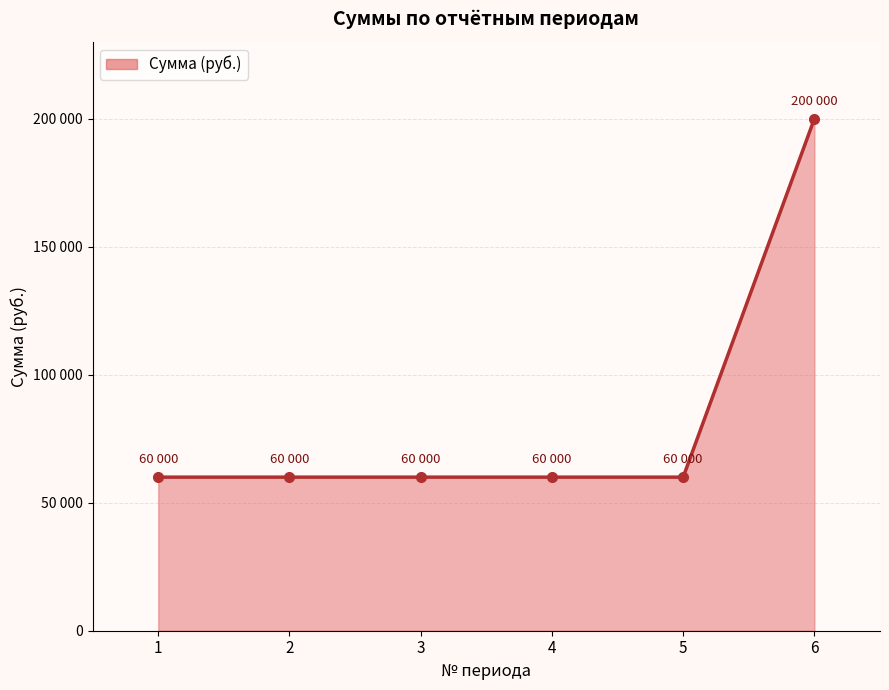

What is the ratio of the value at 5 to the value at 4?

1.0